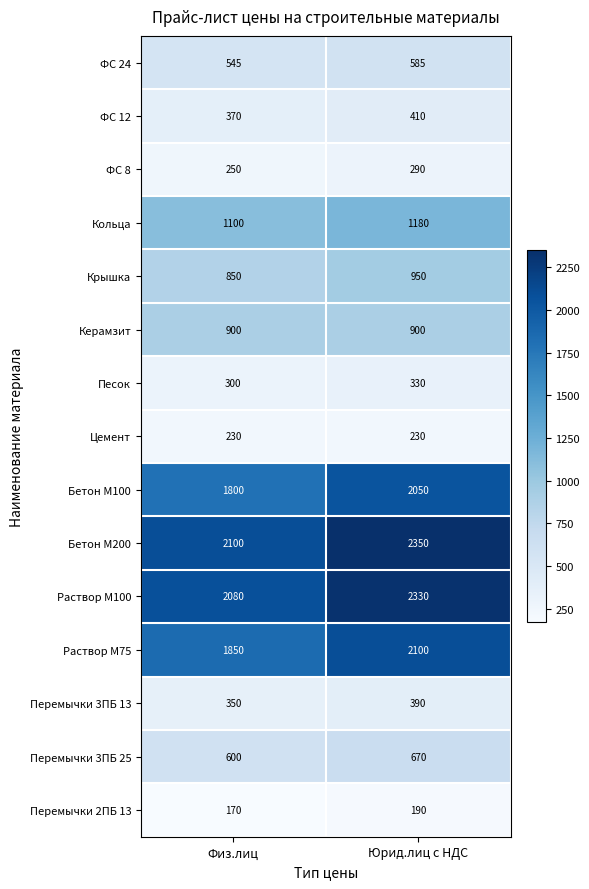

What is the maximum value shown in the chart?

2350